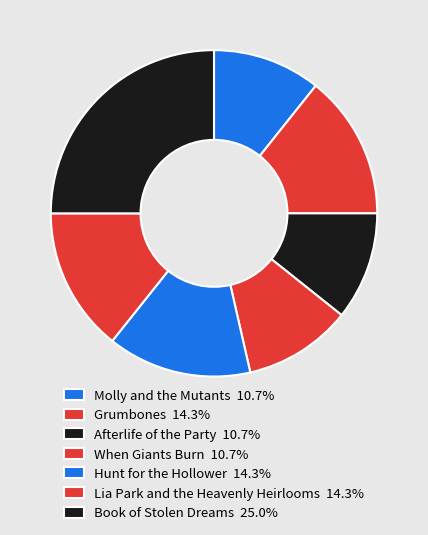

How many slices are in this pie chart?

7